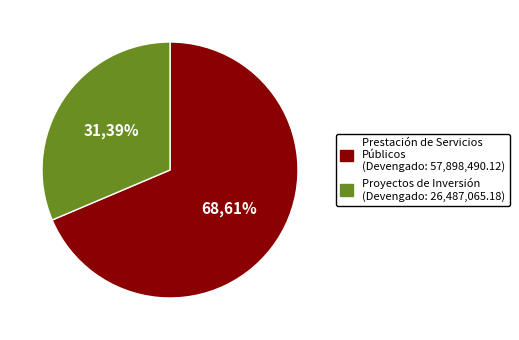

Which category has the smallest portion of the pie?

Proyectos de Inversión